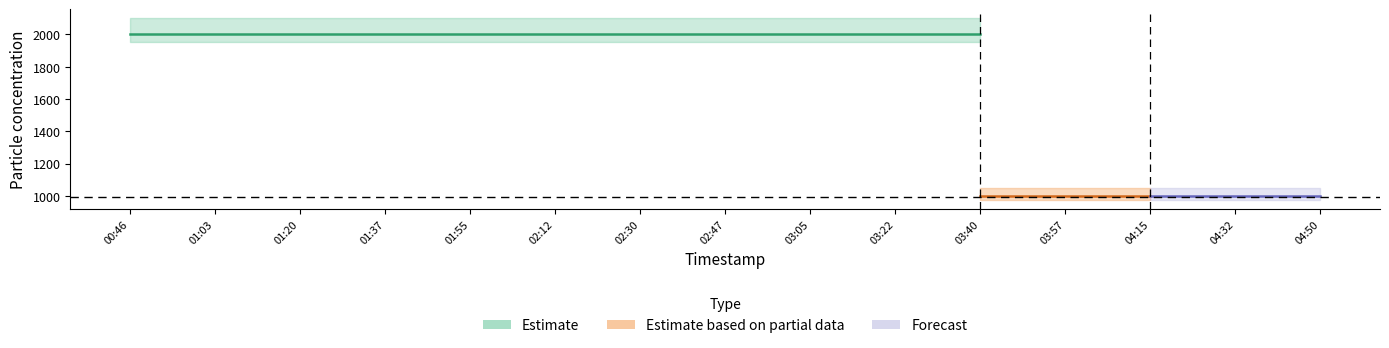

Is it true that P2_lower equals 554.5 at 02:47?

False